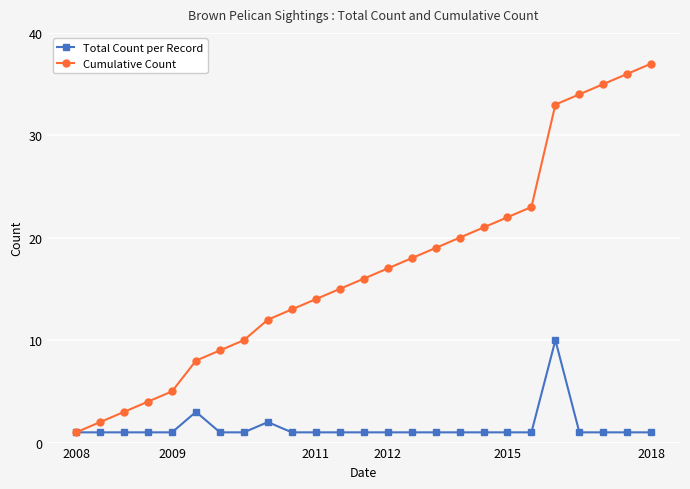

Which series has the largest total across all categories?

Cumulative Count